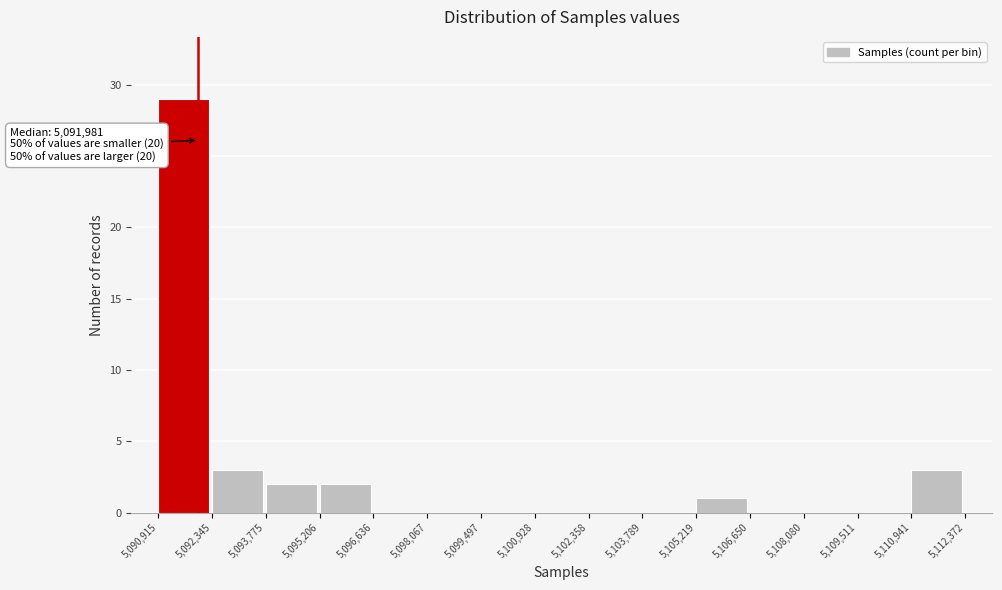

Over which range of the x-axis is the bar tallest?

5,090,915 to 5,092,345